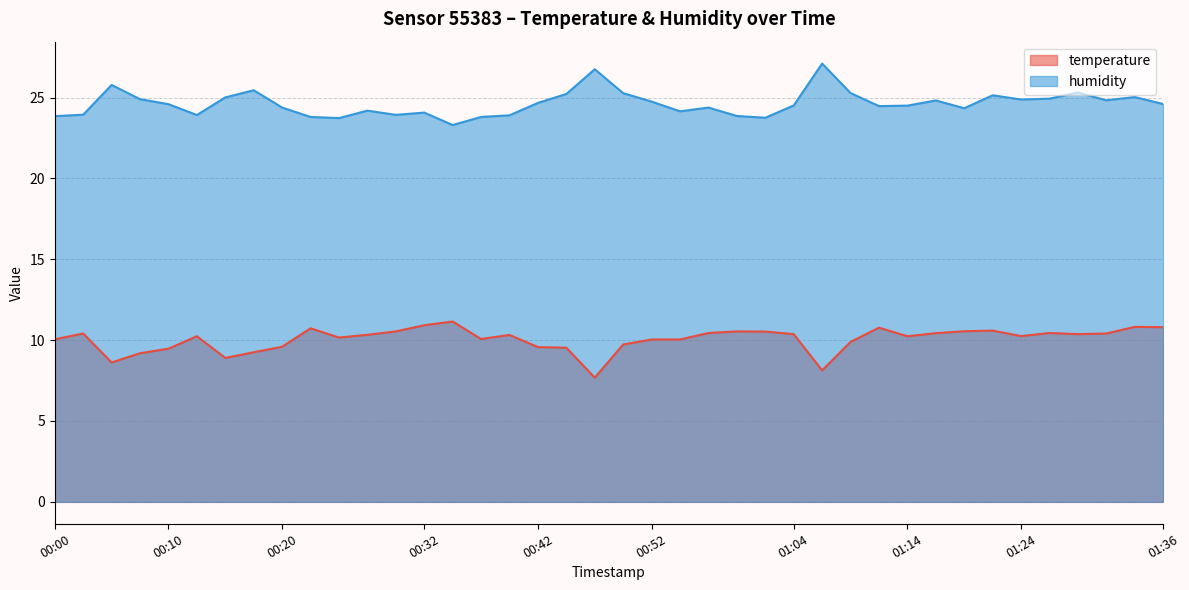

Between 01:02 and 00:37, which is larger?

01:02